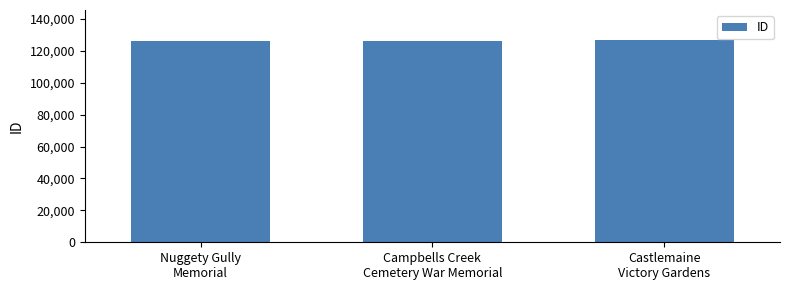

What is the greatest value displayed?

126673